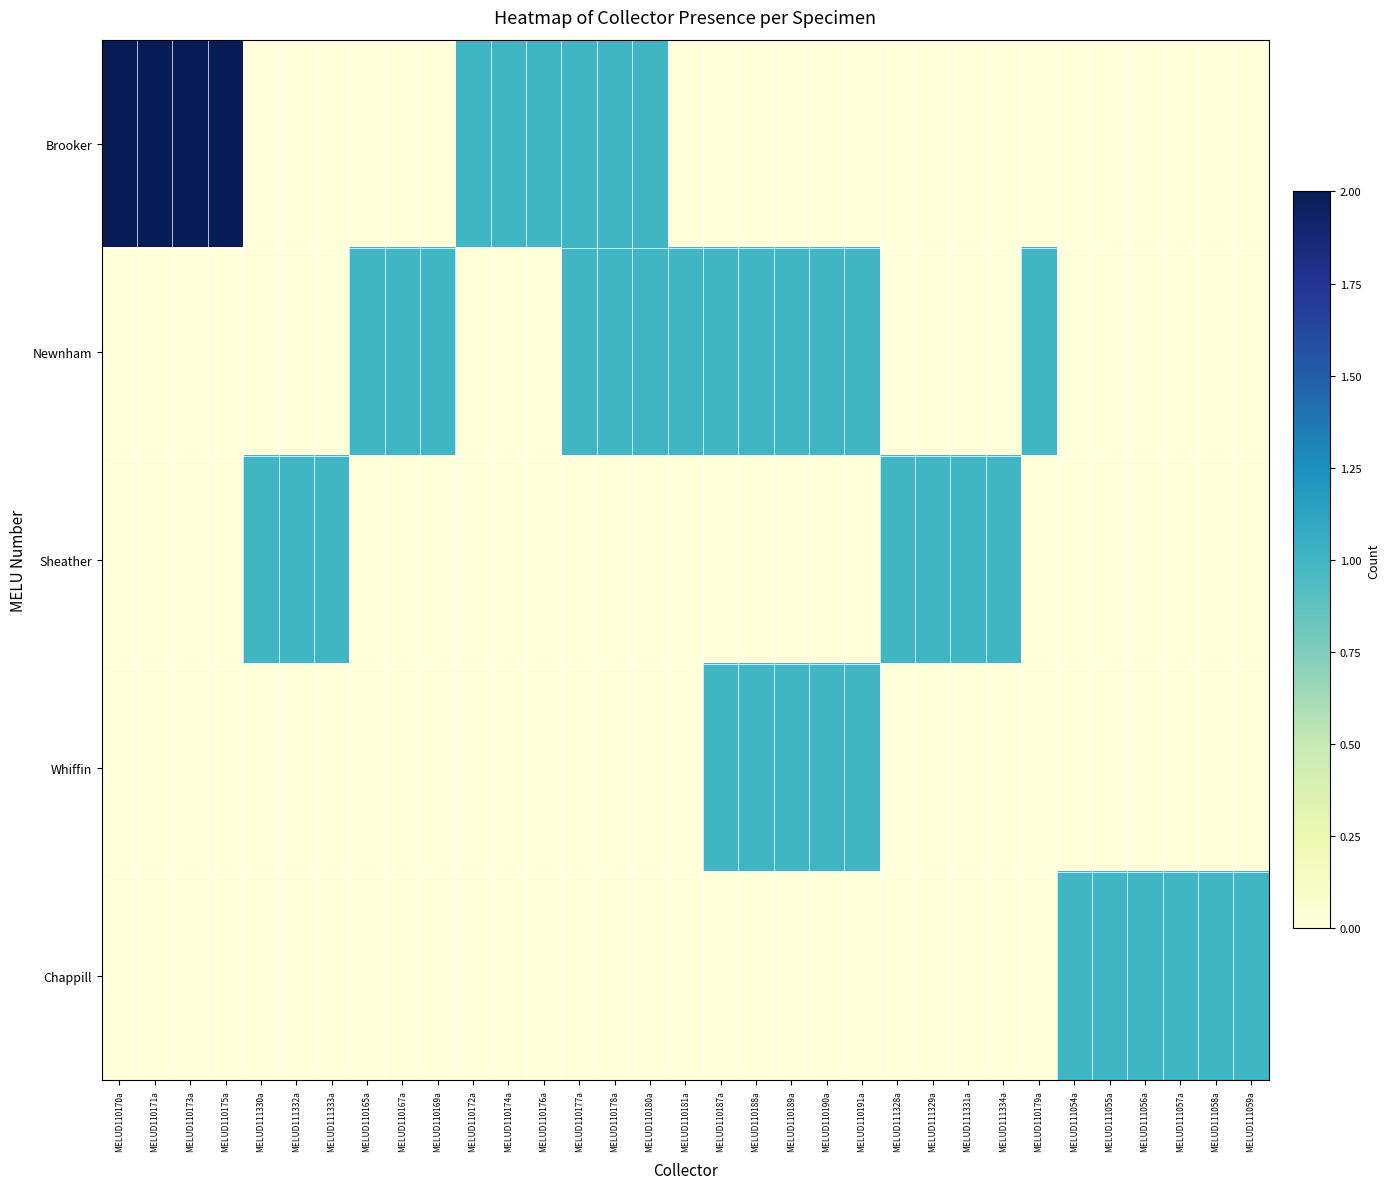

Which series has the largest range (max minus min)?

Brooker